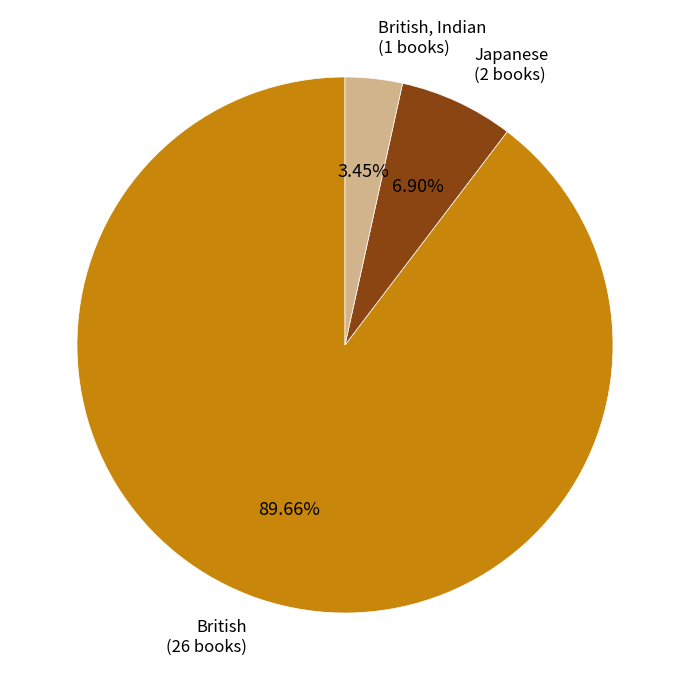

Does any single category account for the majority?

Yes